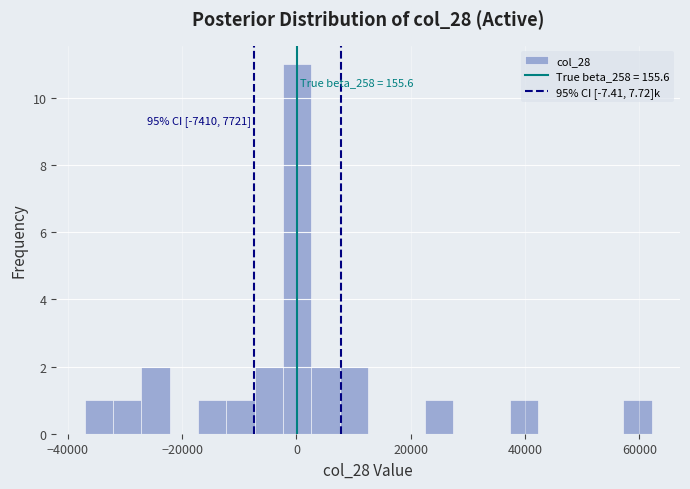

Around what value on the x-axis is the tallest bar? Give the approximate position of its centre, as read against the axis.

0